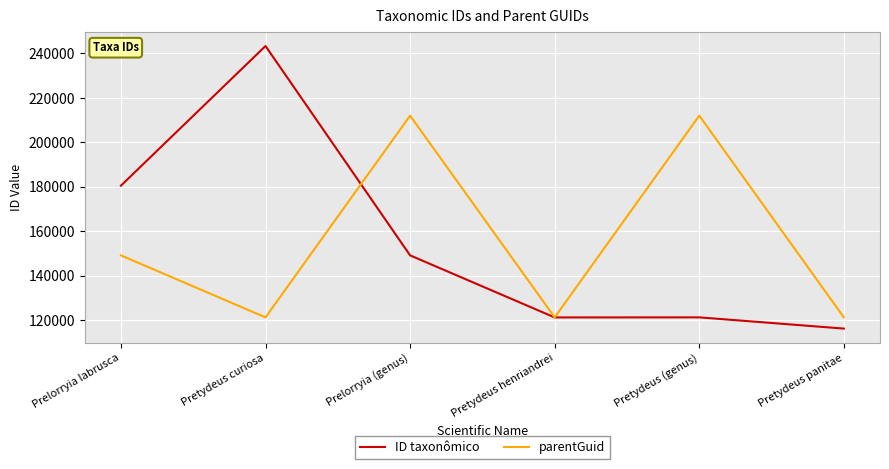

Is the value of ID taxonômico at Prelorryia (genus) greater than the value of parentGuid at Prelorryia (genus)?

No